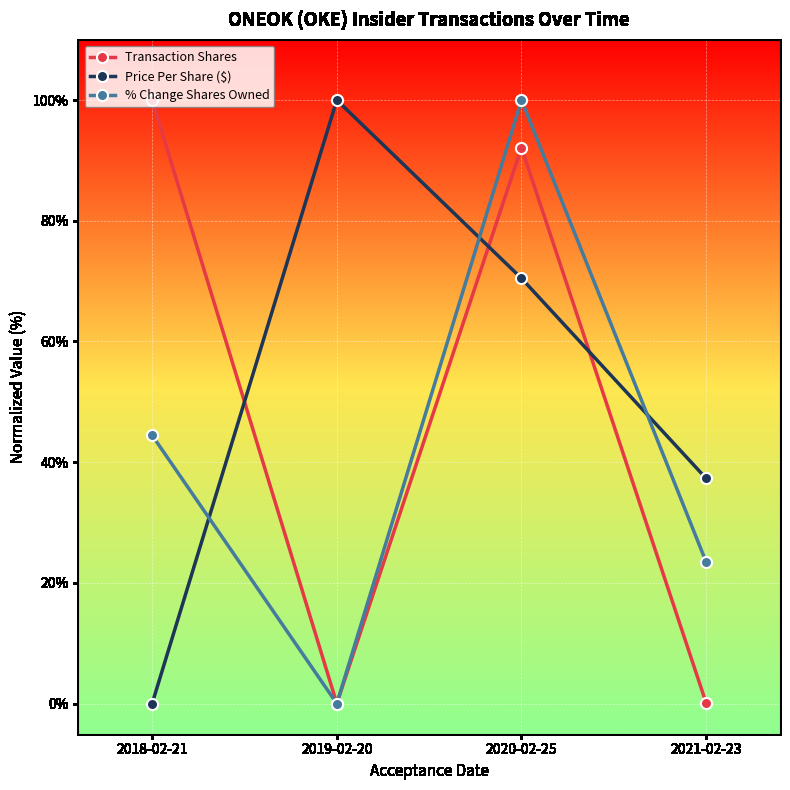

How many values in the Transaction Shares series are below 92?

2